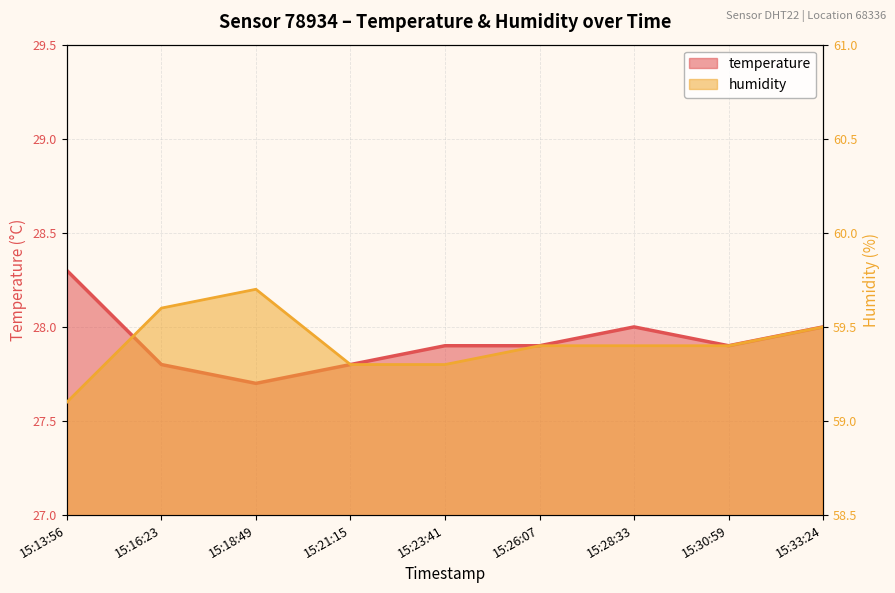

What is the difference between the maximum and second lowest values in the humidity series?

0.4